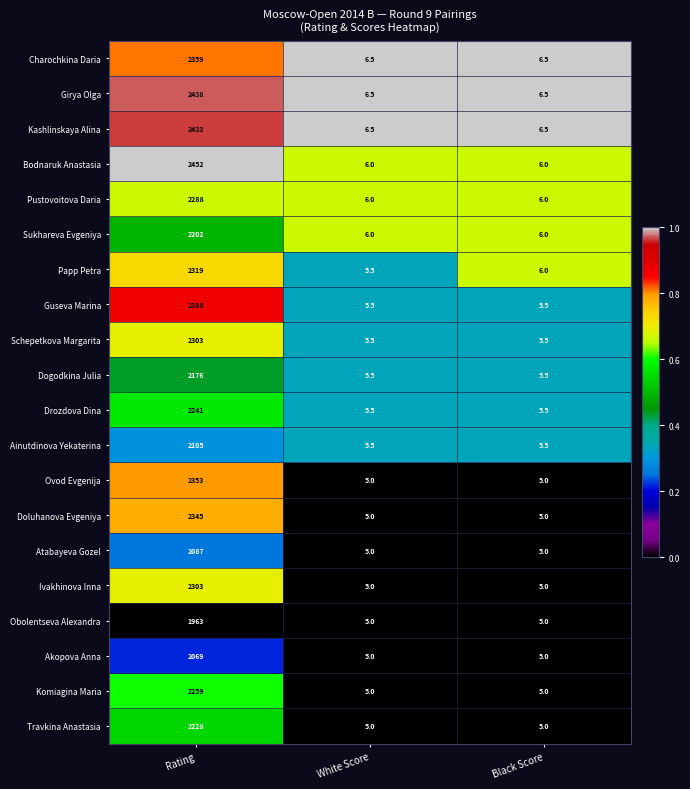

Is it true that Kashlinskaya Alina equals 2433.0 at Rating?

True